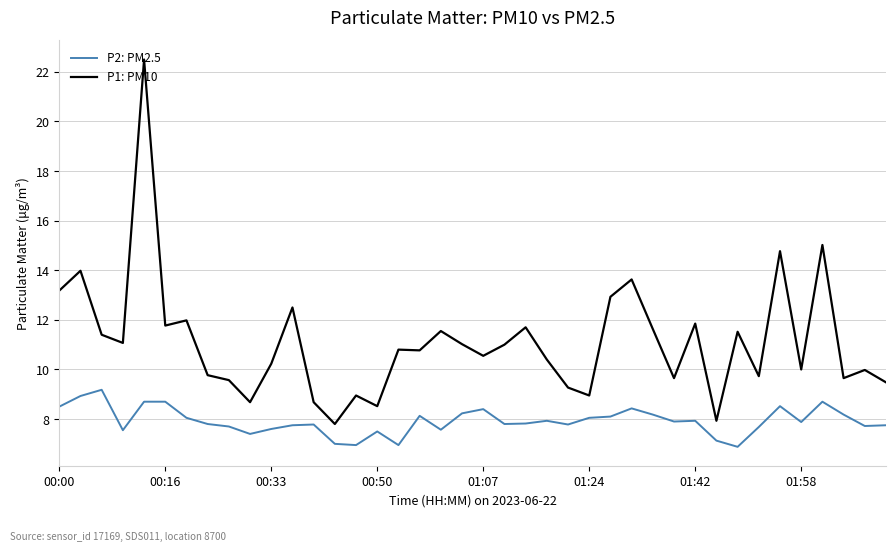

What is the greatest value displayed?

22.5